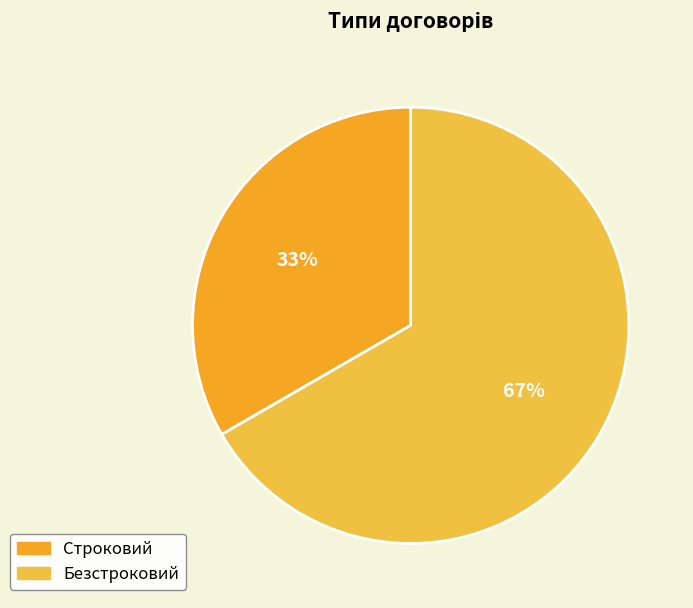

What is the smallest slice in the pie chart?

Строковий